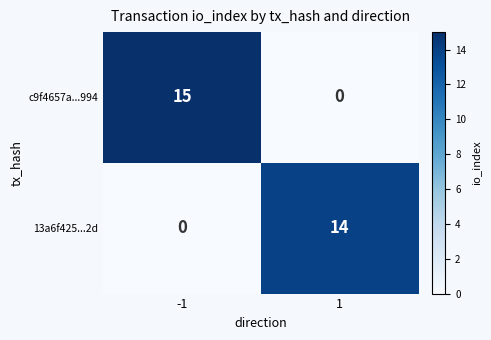

Reading left to right, what are all the values shown in this chart?

c9f4657a...994: 15	0
13a6f425...2d: 0	14